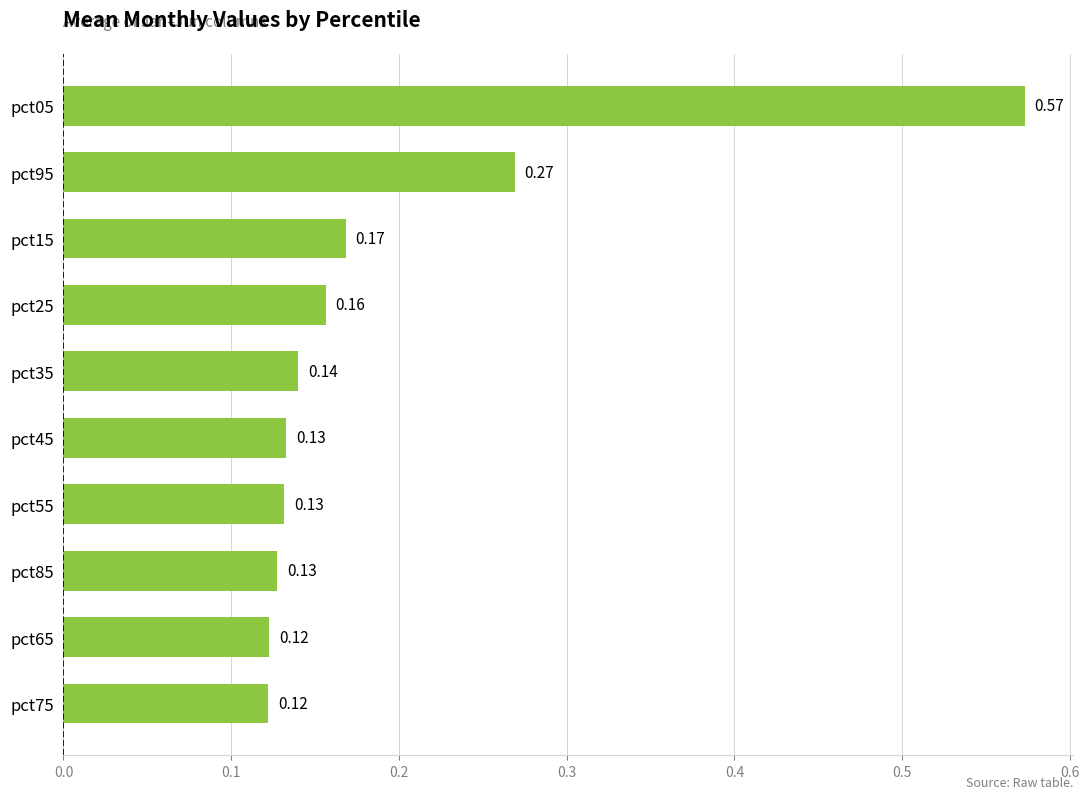

What is the sum of all values?

1.9